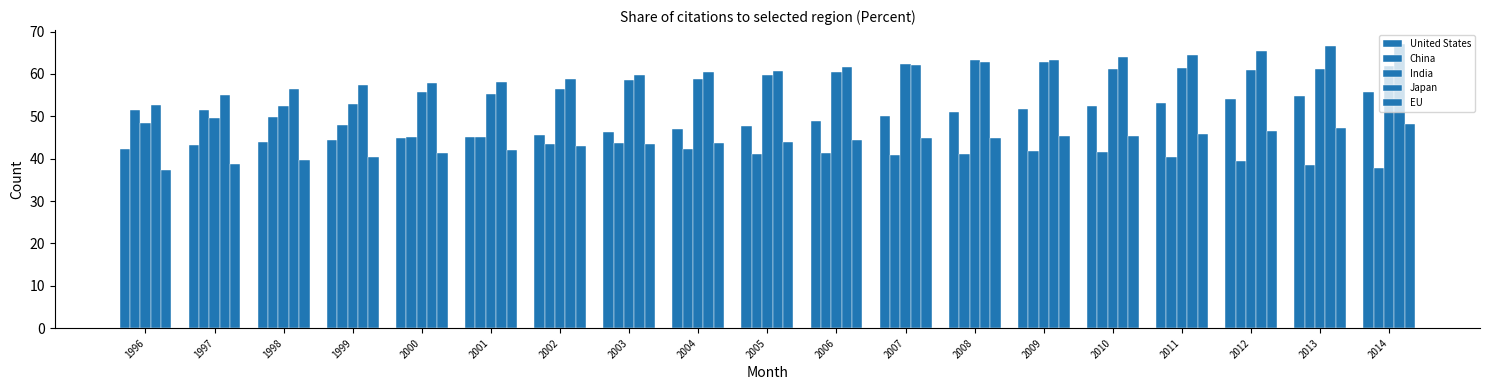

The EU series shows 55.9 at 2001. True or false?

False